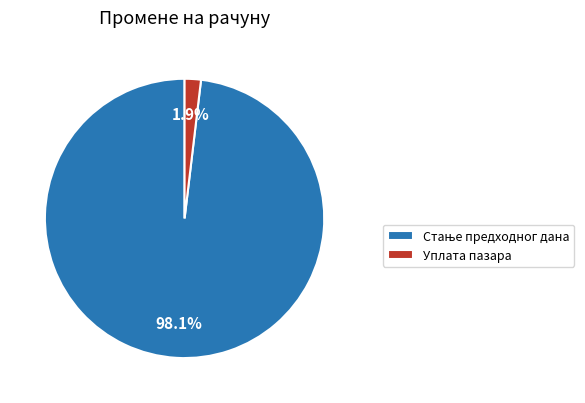

Which category has the smallest portion of the pie?

Уплата пазара